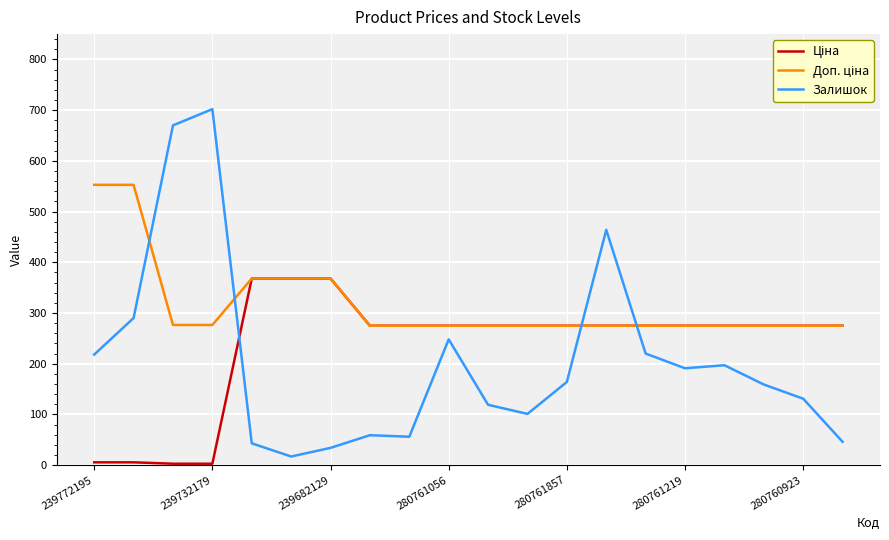

Which series has the largest range (max minus min)?

Залишок